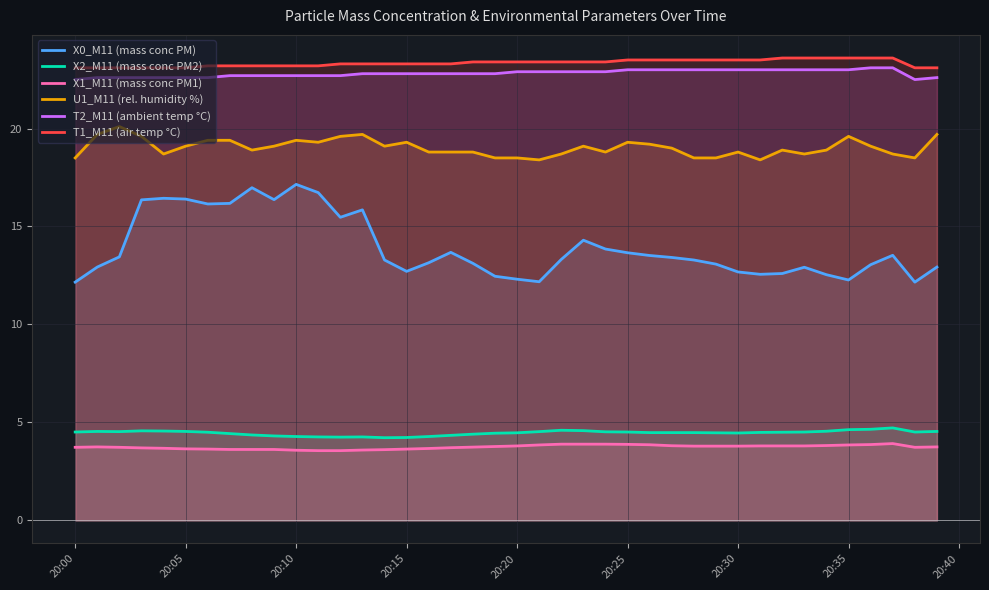

True or false: X1_M11 (mass conc PM1) and X2_M11 (mass conc PM2) cross at least once.

False